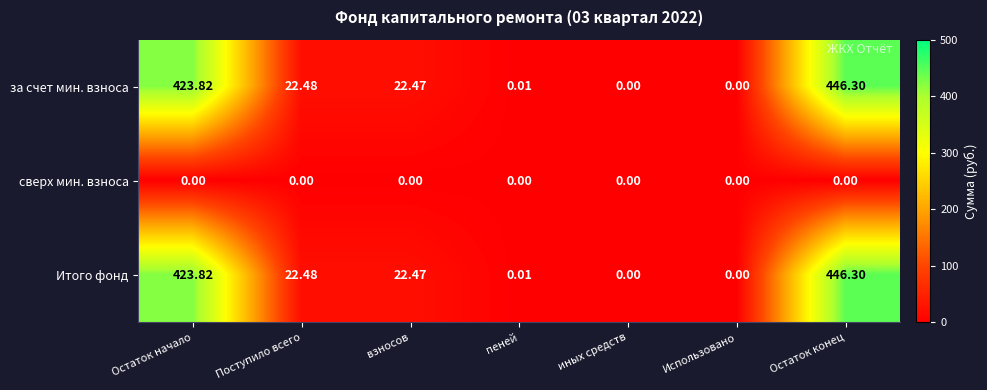

At which label does за счет мин. взноса first exceed 22?

Остаток начало